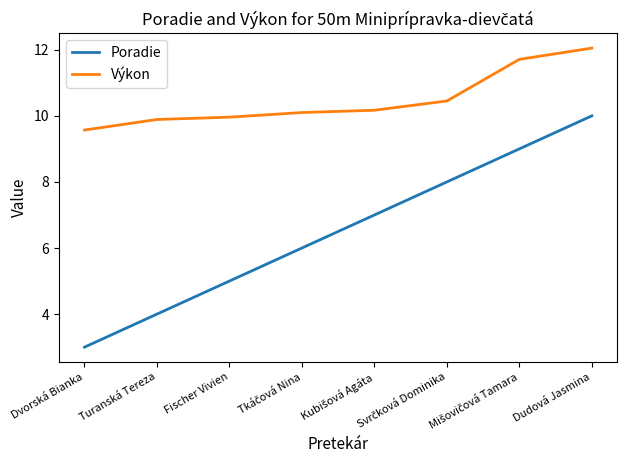

Is it true that Poradie equals 14.7 at Dudová Jasmina?

False